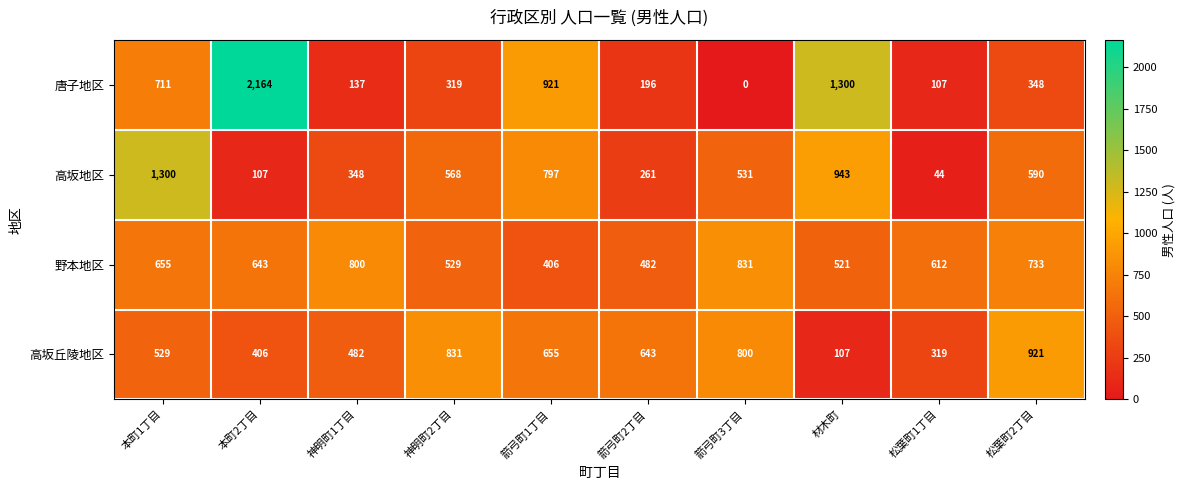

What is the highest value of the 高坂丘陵地区 series?

921